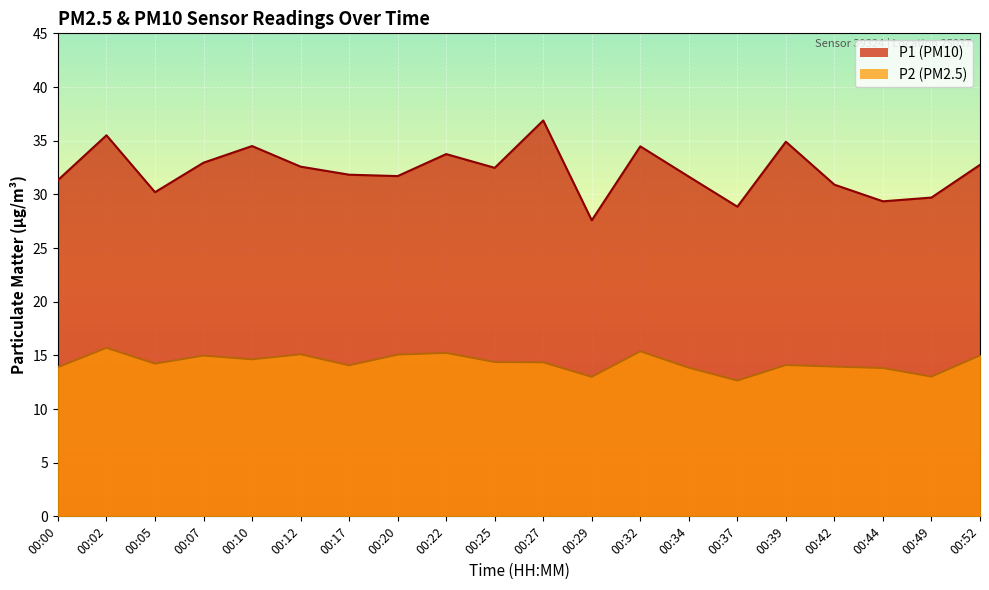

Which series changed the most between 00:20 and 00:27?

P1